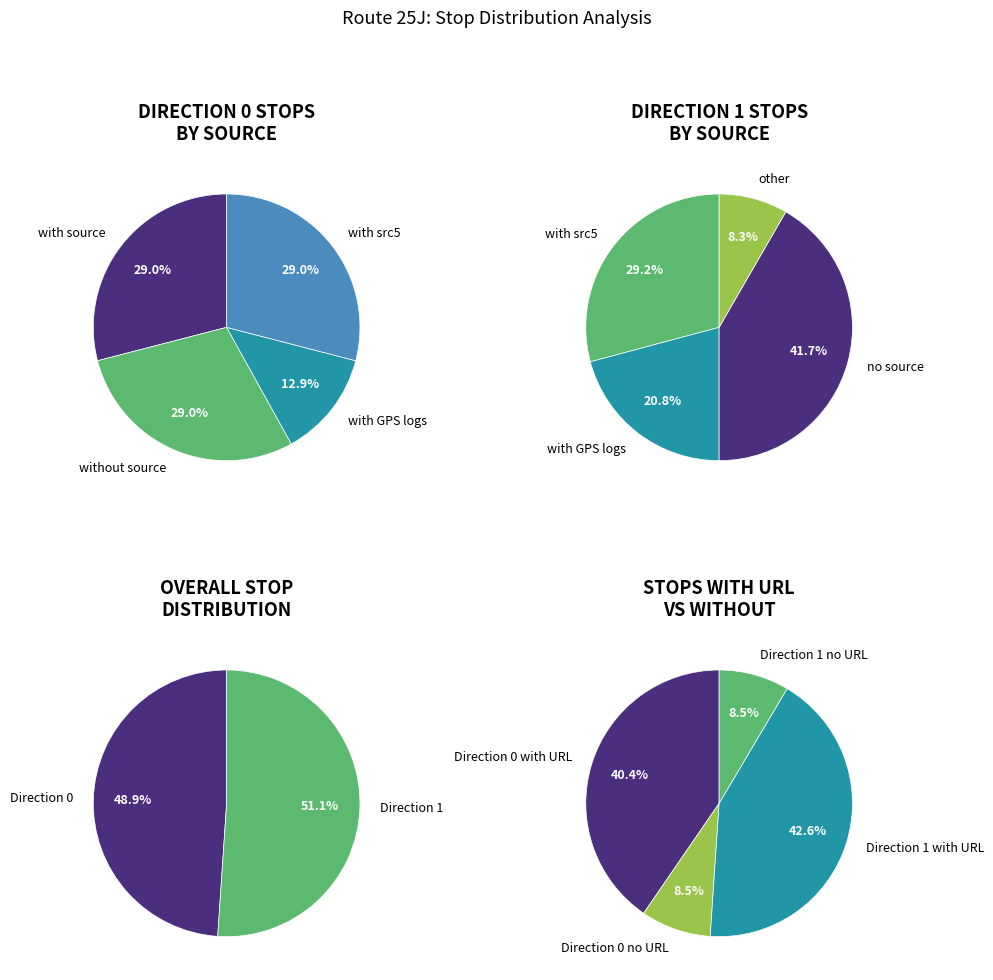

What is the change in value from direction_0 to direction_1?

+1